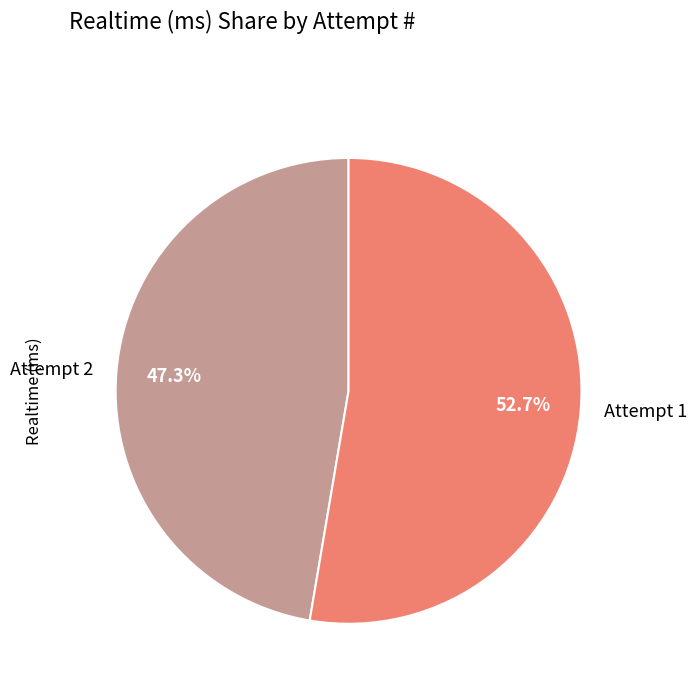

Which category accounts for the majority?

Attempt 1